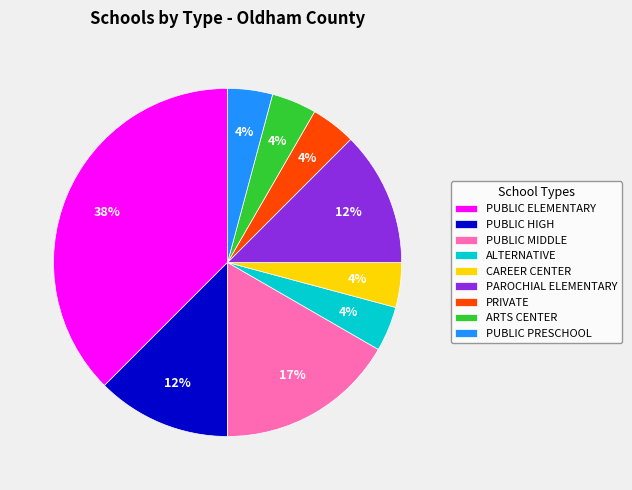

Approximately how many times larger is the value at PUBLIC PRESCHOOL compared to CAREER CENTER?

1.0